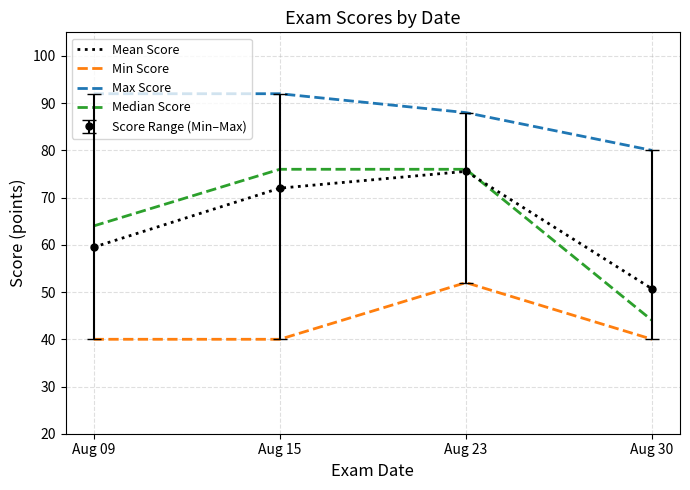

True or false: Min Score has more than 2 points higher than both neighbors.

False